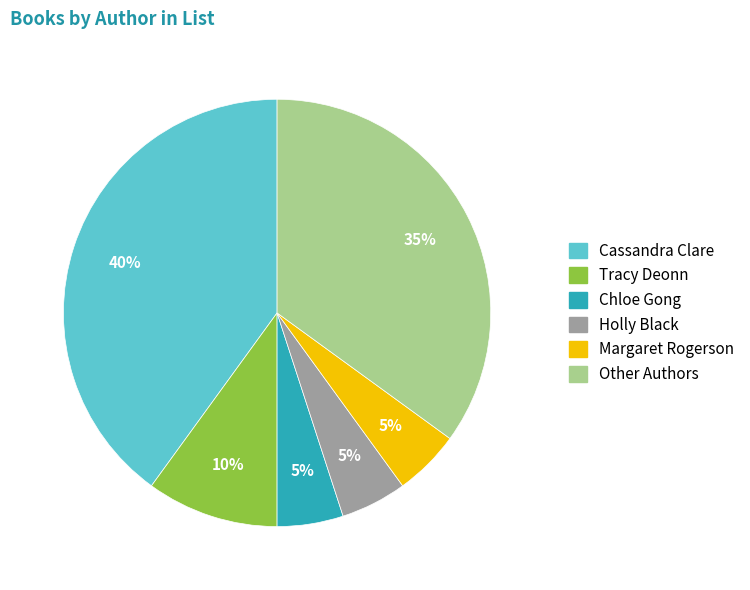

The Other Authors slice represents 35% of the pie. True or false?

True